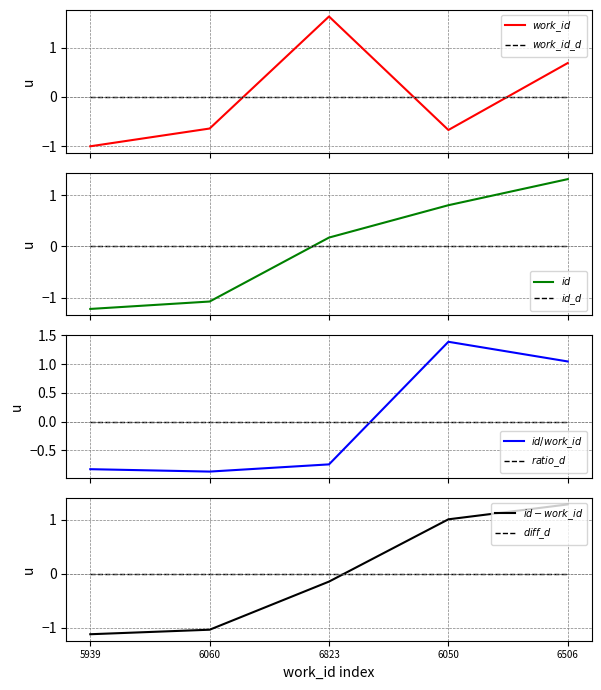

At which category is the sum across all series the highest?

6506